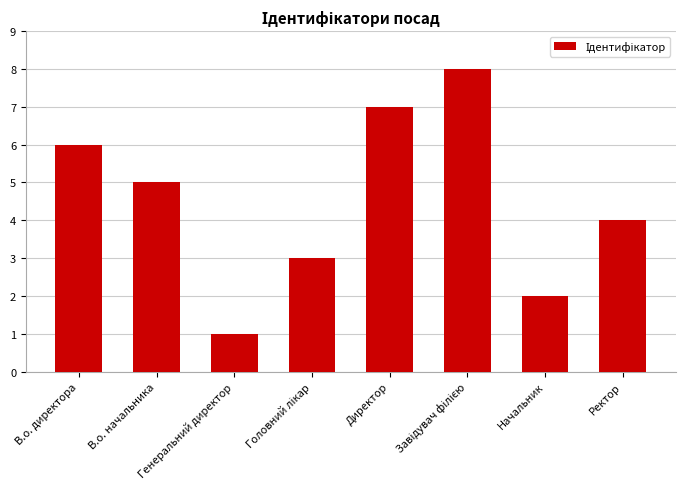

The value at Начальник is 2. True or false?

True